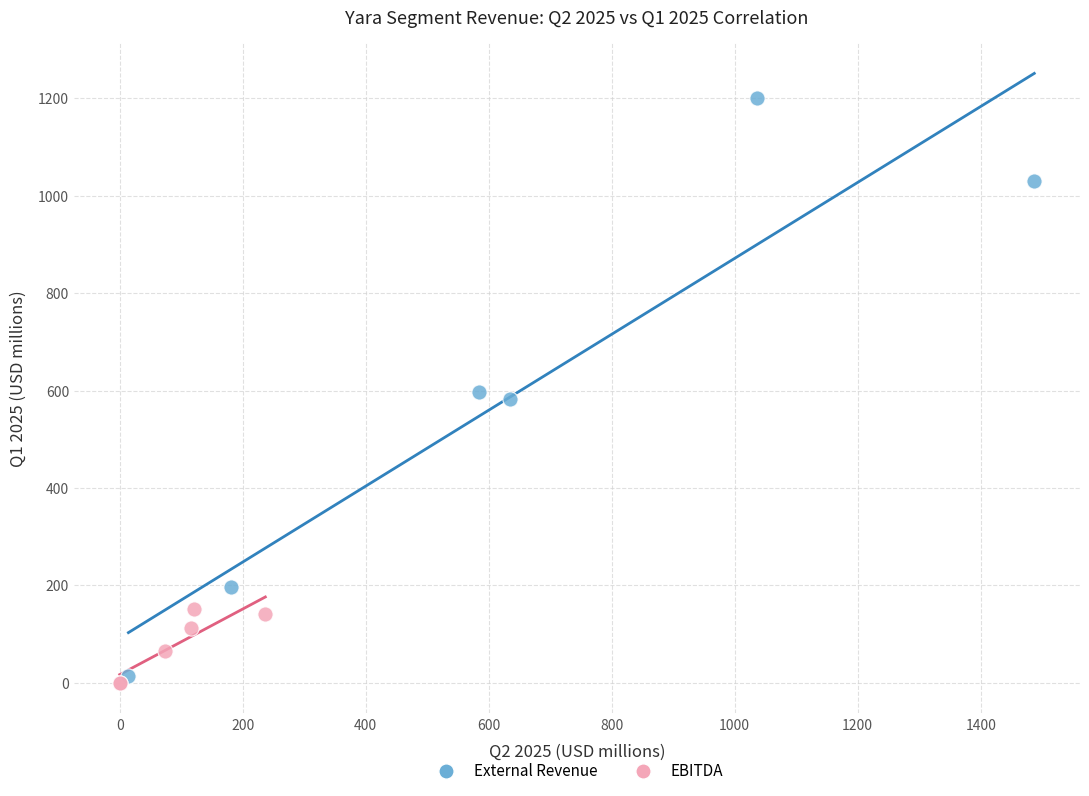

Which series reaches the maximum Y coordinate?

External Revenue